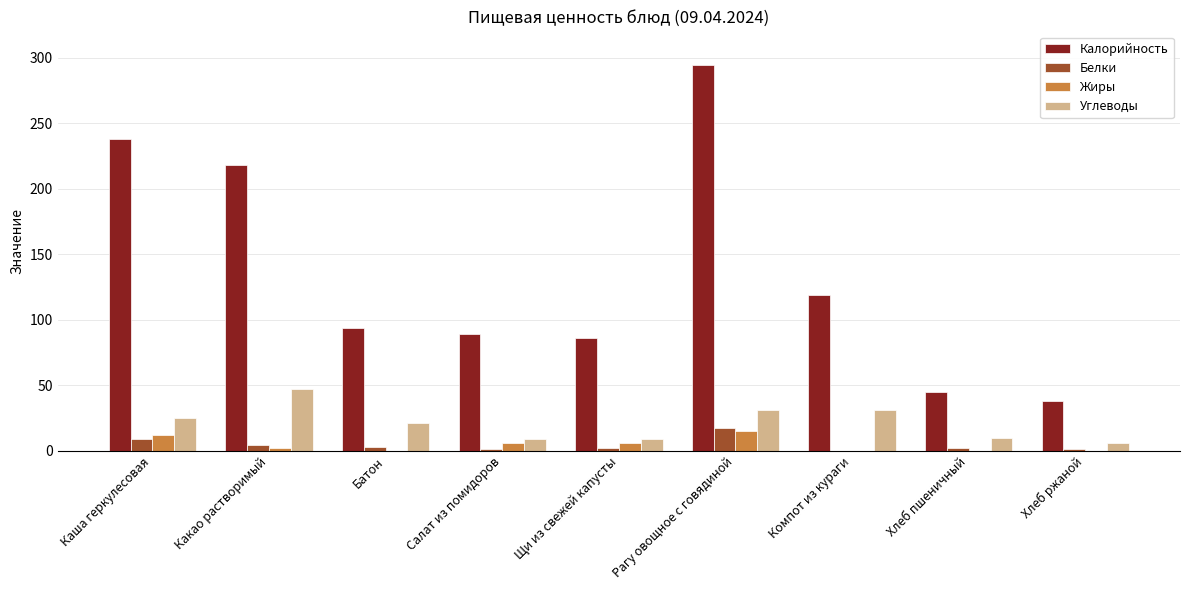

Which series has the widest spread of values?

Калорийность